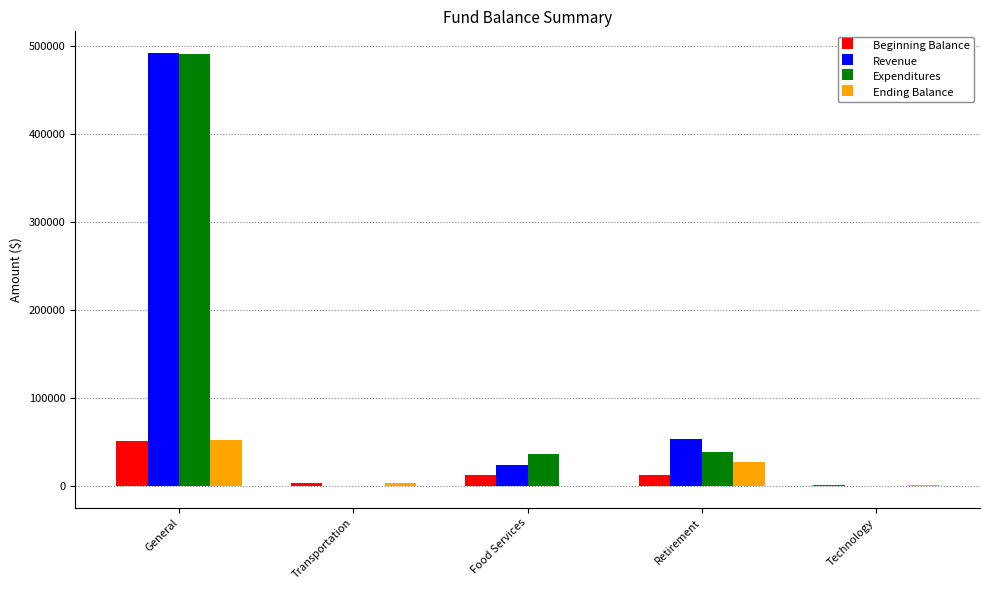

What is the highest value of the Ending Balance series?

52475.9